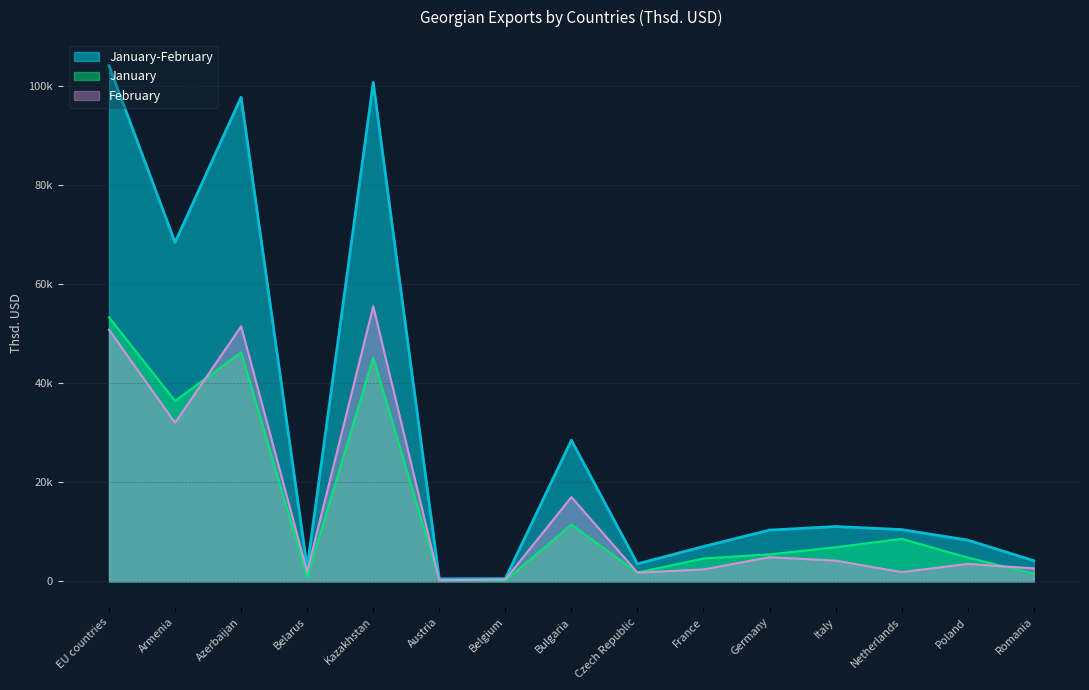

True or false: January-February and January cross at least once.

False